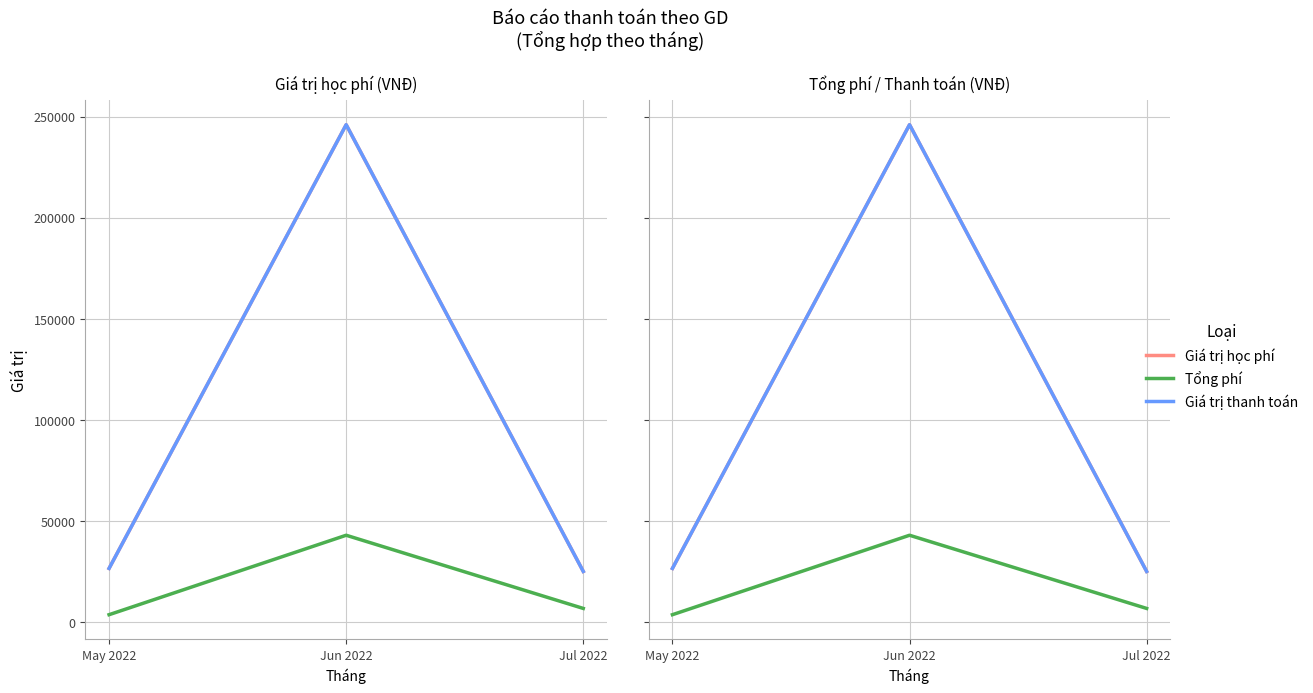

Reading right to left, what are all the values shown in this chart?

Giá trị học phí: Jul 2022=25000	Jun 2022=246000	May 2022=26500
Tổng phí: Jul 2022=6698	Jun 2022=42900	May 2022=3603
Giá trị thanh toán: Jul 2022=25000	Jun 2022=246000	May 2022=26500